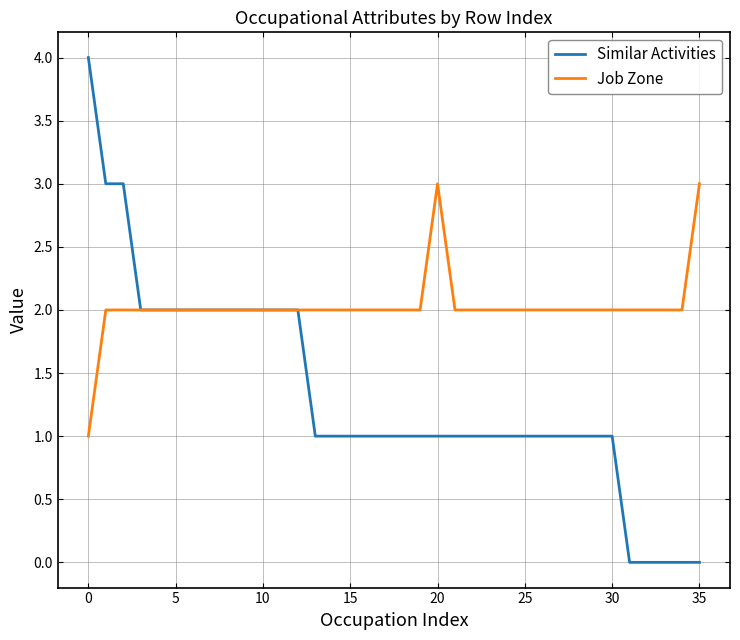

What is the sum of all Similar Activities values?

48